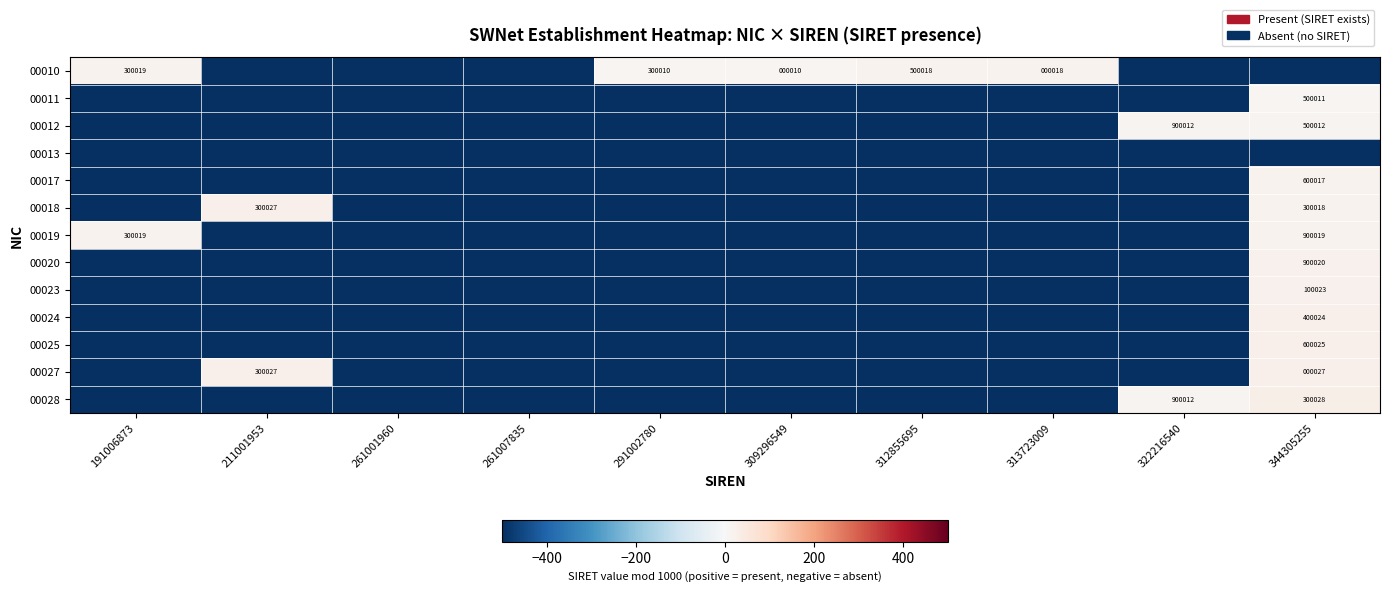

True or false: 00028 has a value of 423848 at 322216540.

False